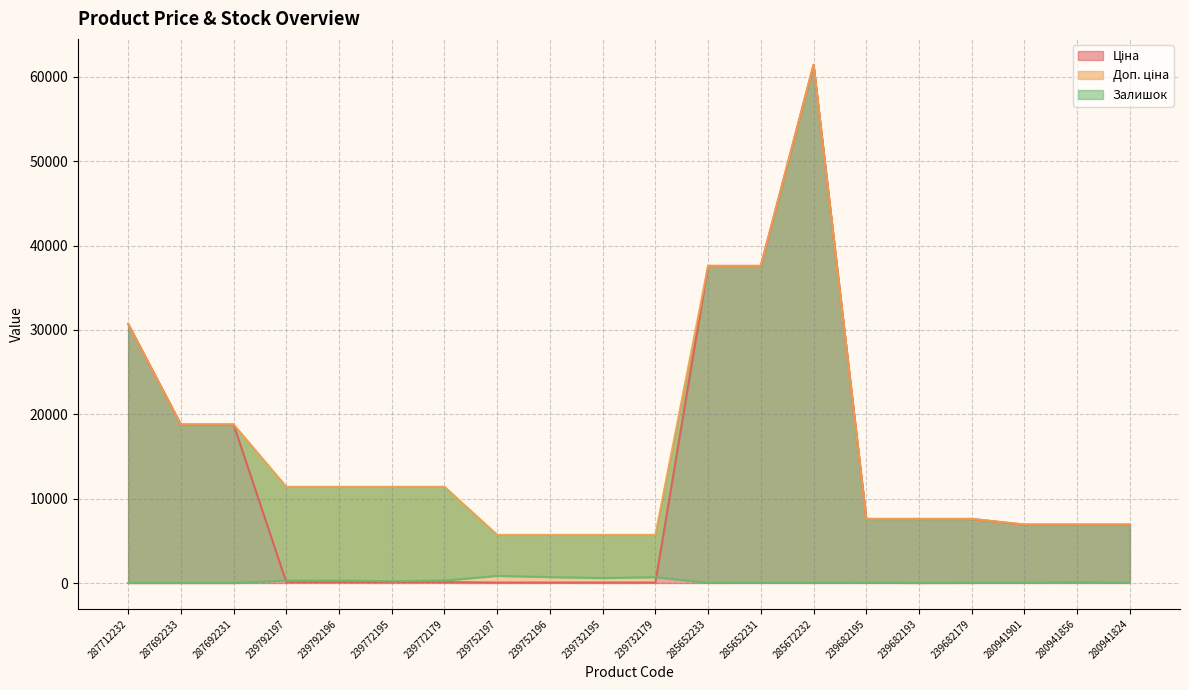

At which label does Ціна first exceed 6925?

287712232